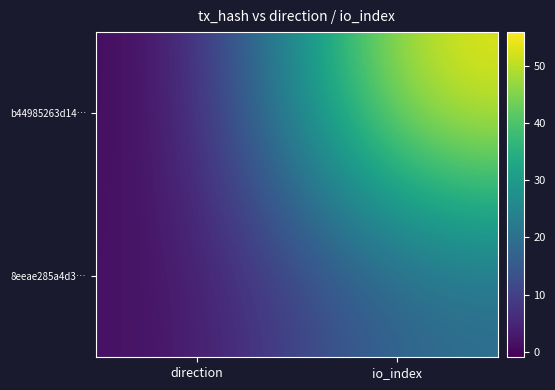

What is the difference between the highest and lowest values at io_index?

37